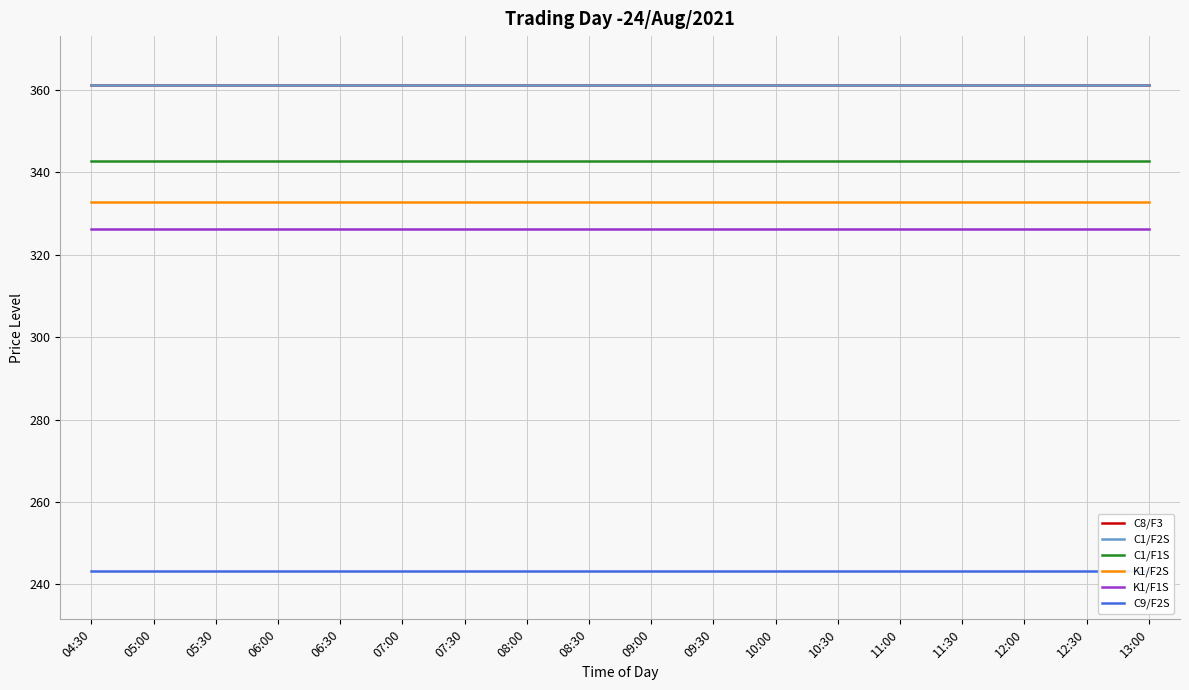

True or false: C8/F3 has a value of 551.7 at 11:30.

False